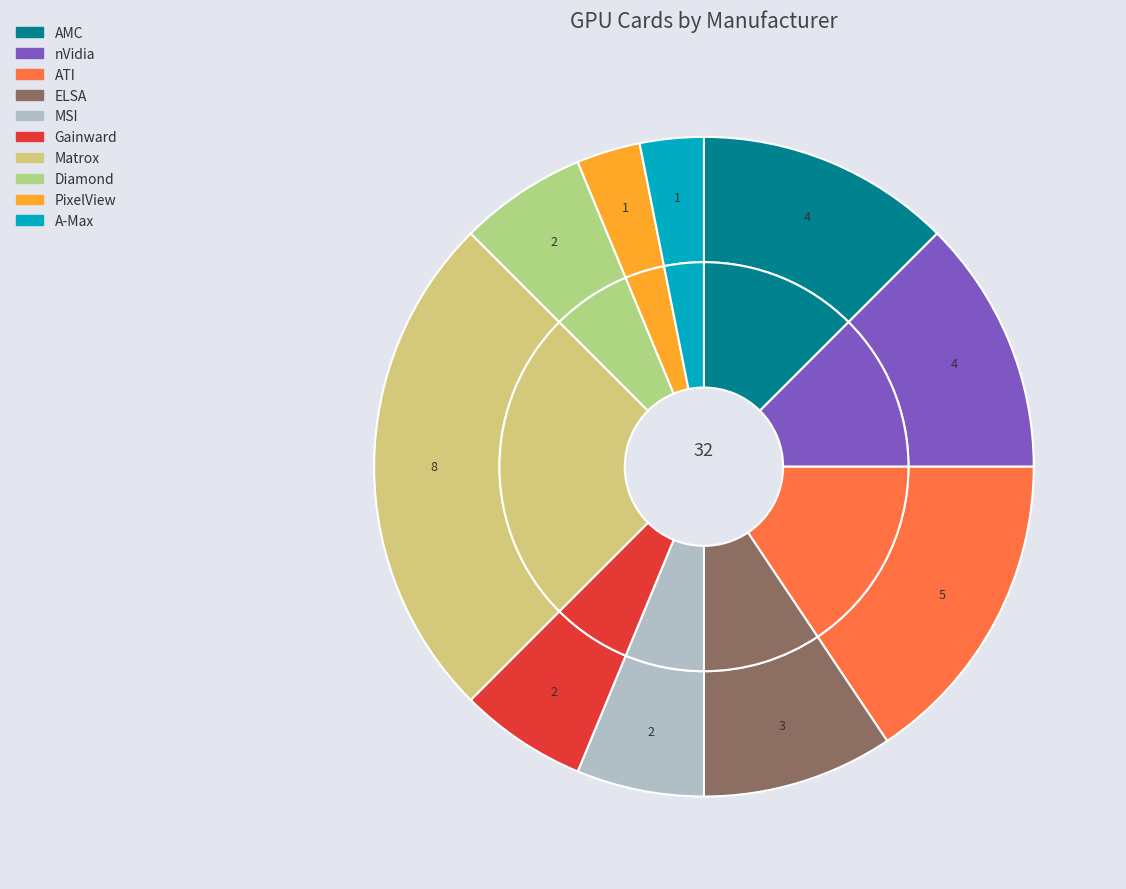

To the nearest percent, what percentage of the pie is Gainward?

6%